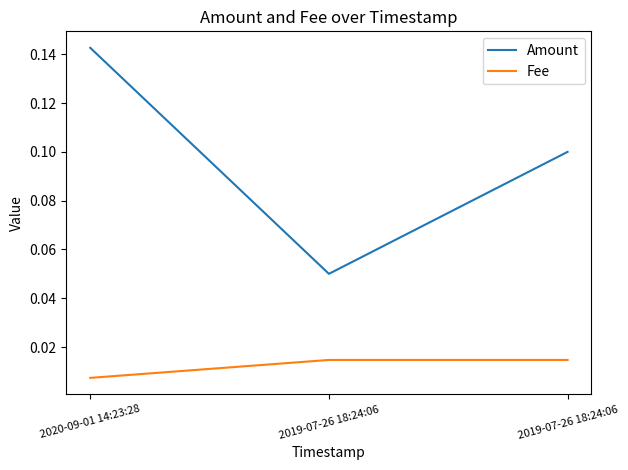

Which label corresponds to the largest value in the chart?

2020-09-01 14:23:28